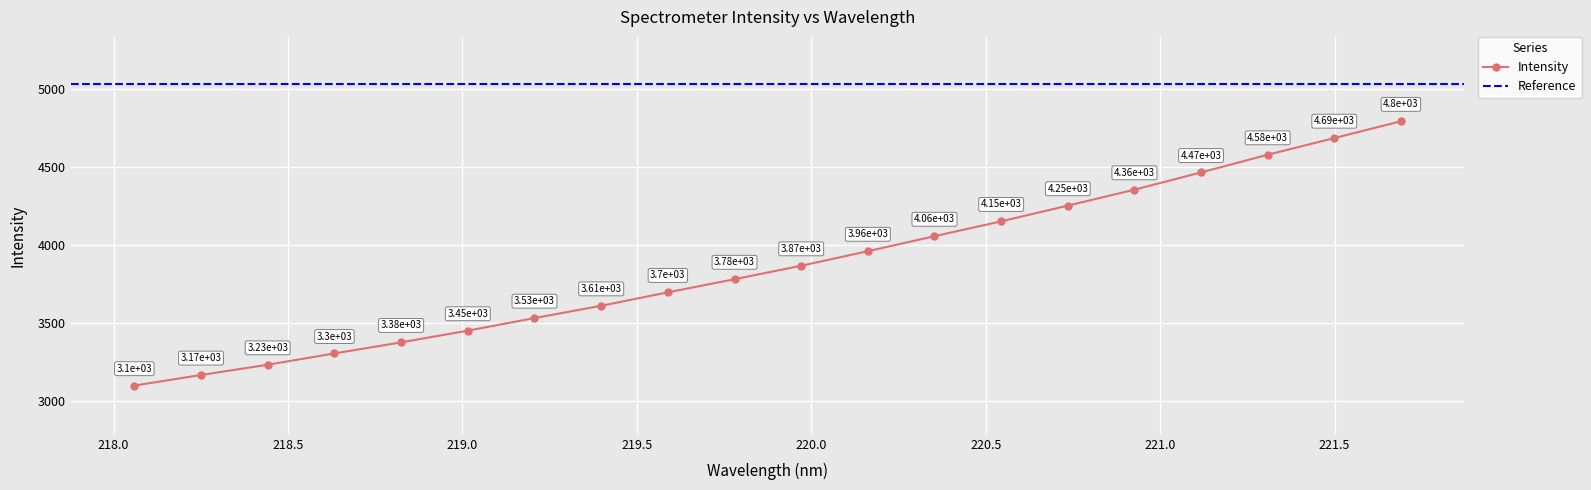

Is it true that the value at 220.5444 is 4152.6?

True